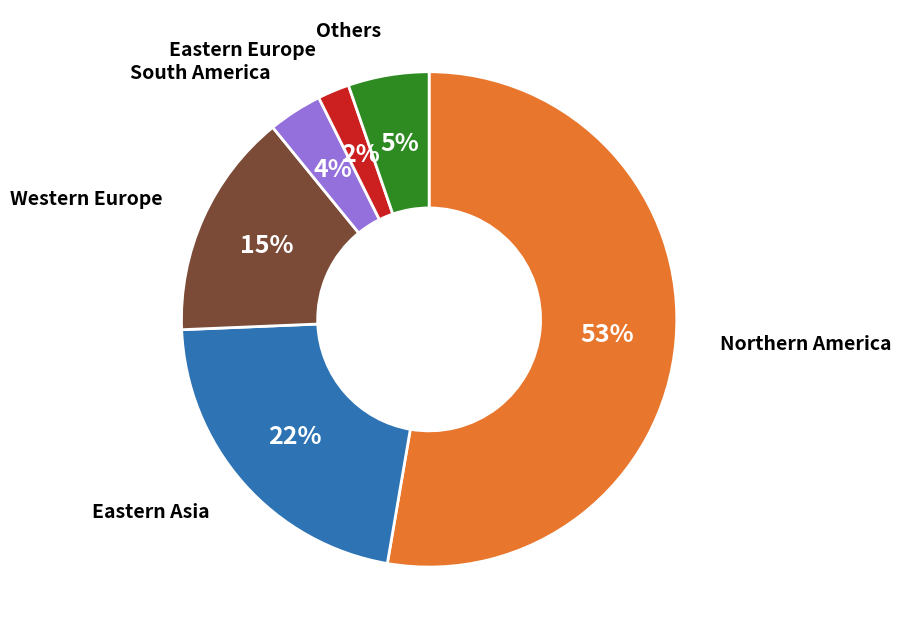

What percentage is the South America slice, to the nearest percent?

4%